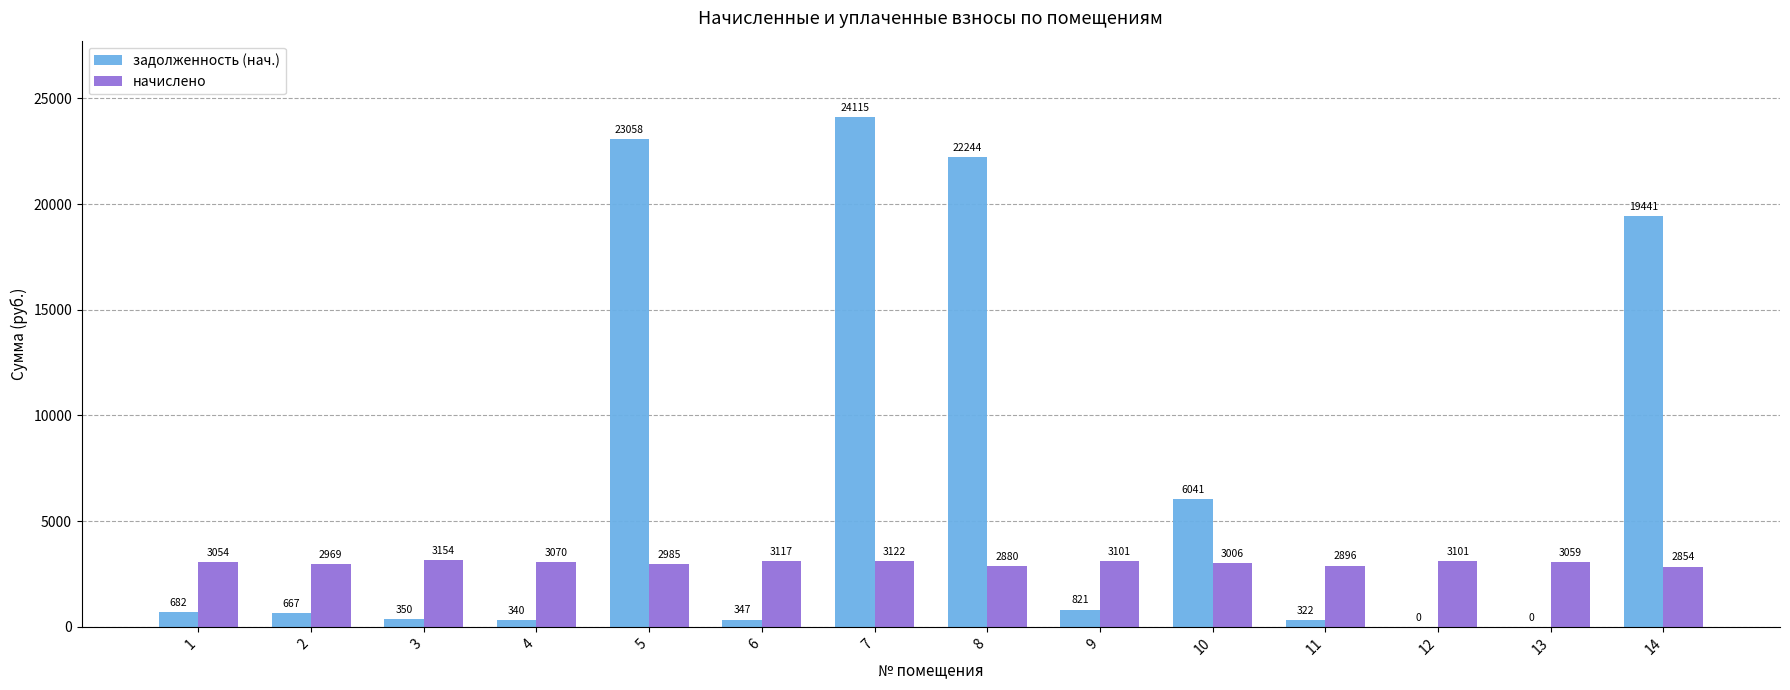

Which label corresponds to the largest value in the chart?

7